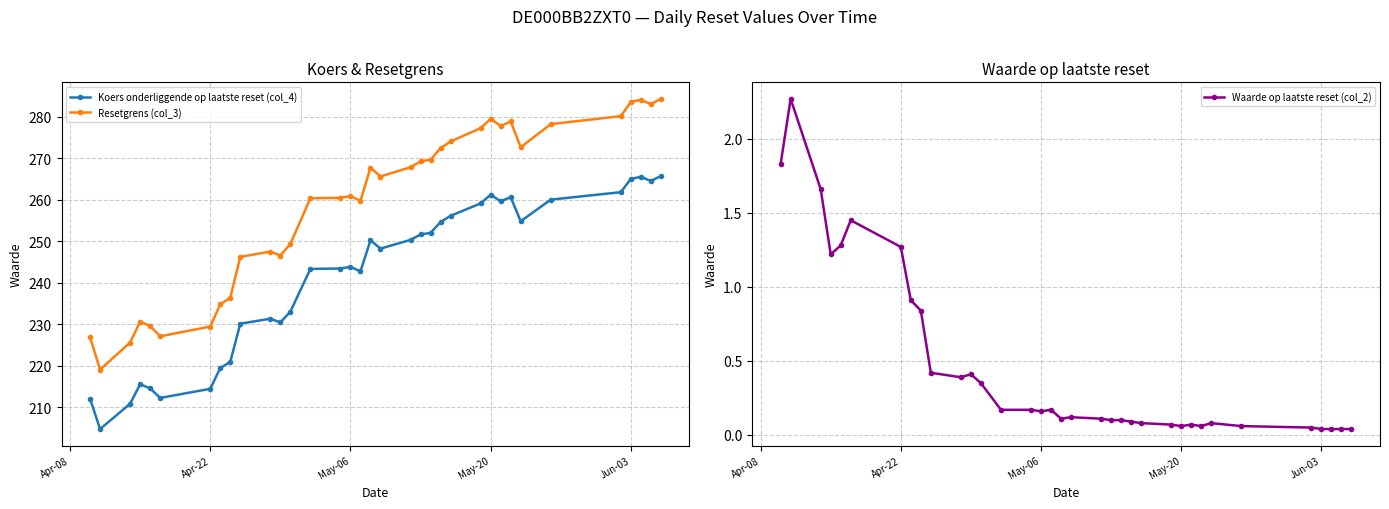

What is the lowest value of the Resetgrens (col_3) series?

219.0